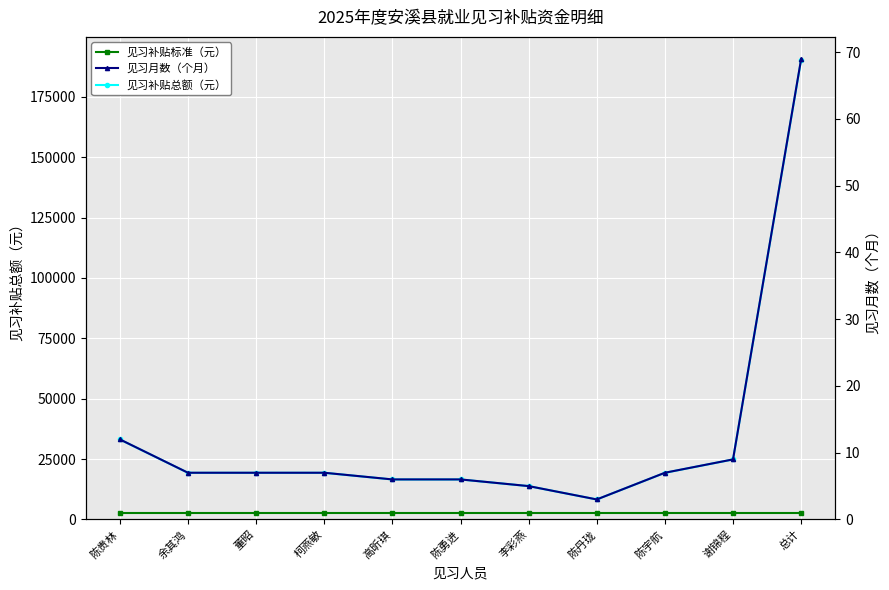

The 见习补贴标准（元） series shows 4137 at 高昕琪. True or false?

False